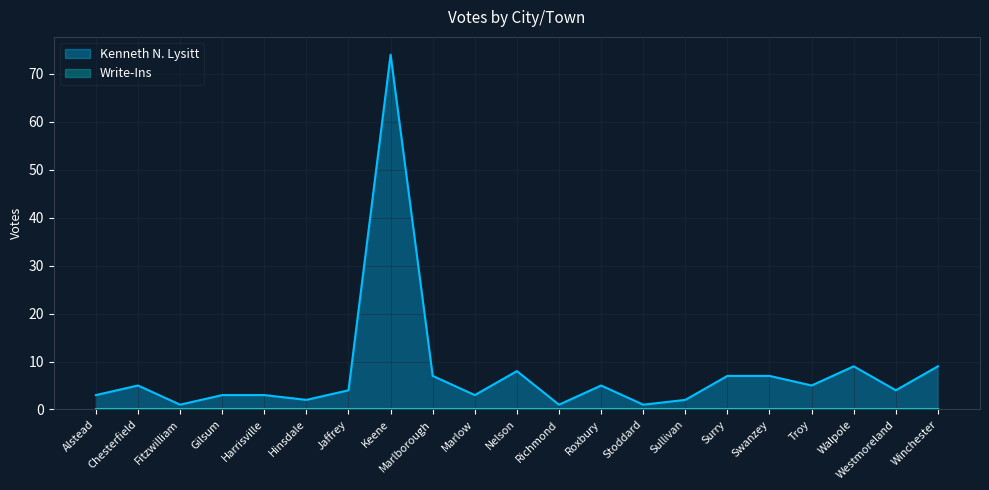

Reading left to right, transcribe all the data shown in this chart.

3	5	1	3	3	2	4	74	7	3	8	1	5	1	2	7	7	5	9	4	9